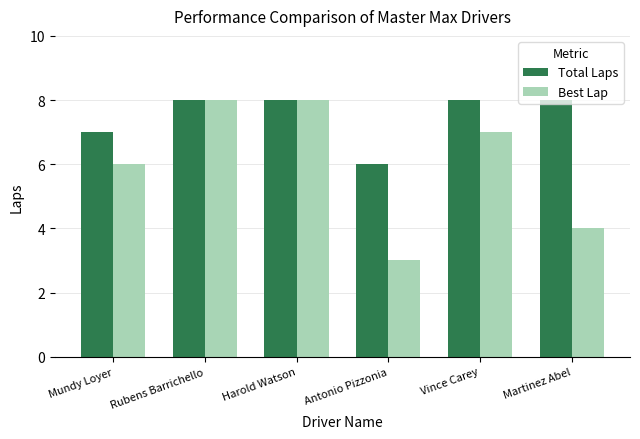

What is the average value of the Total Laps series?

8